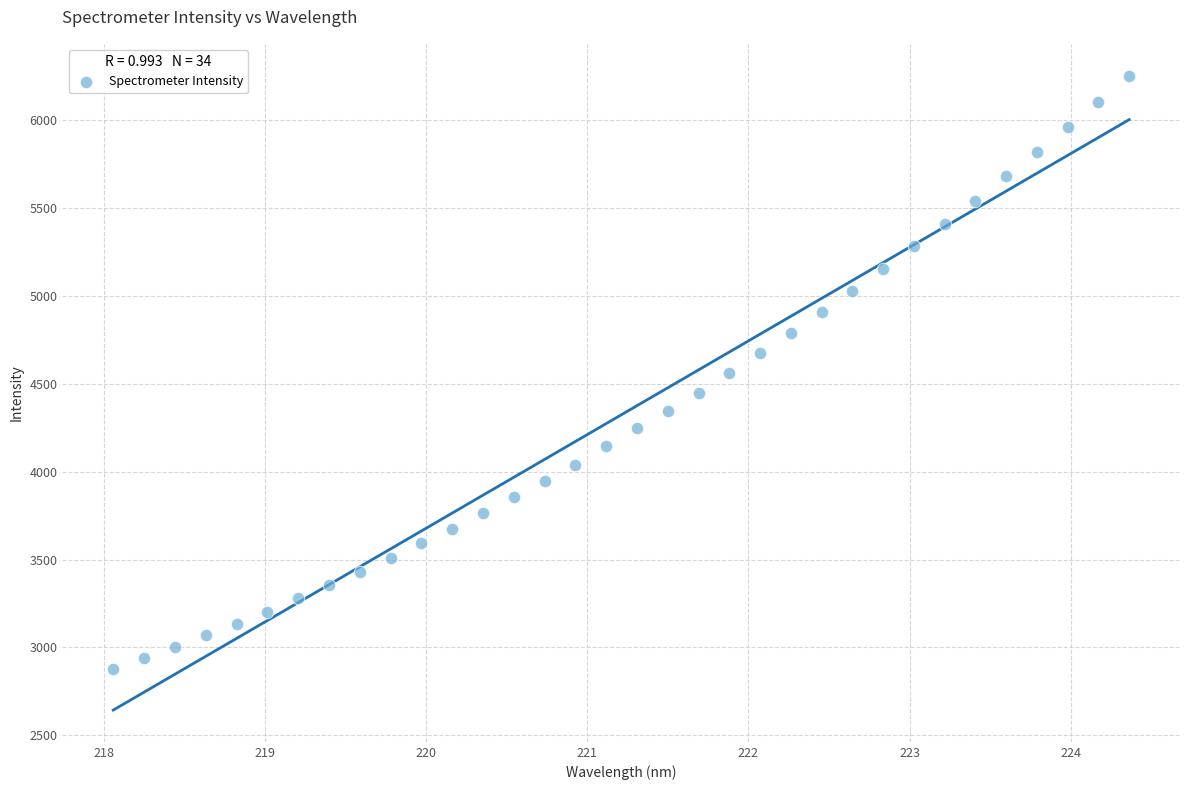

What is the range of X values (max minus min)?

6.3